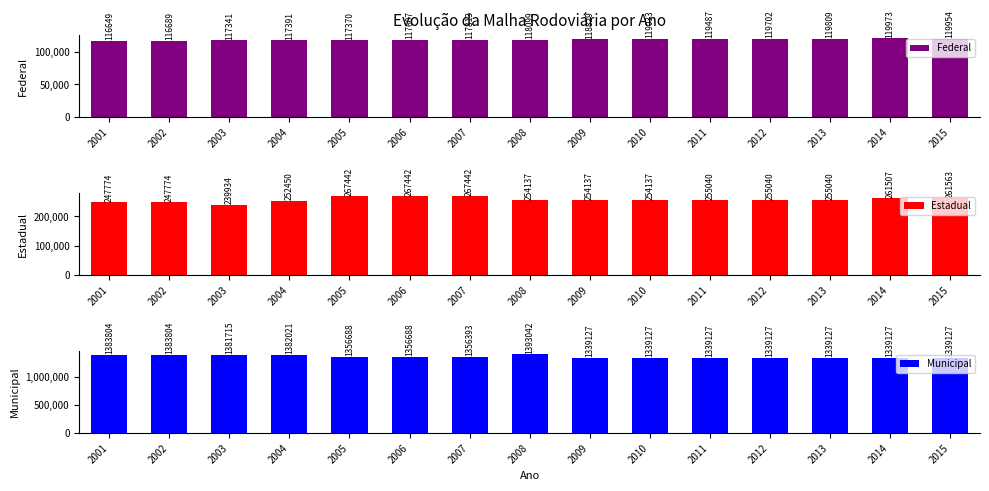

What is the total value across all series at 2001?

1748227.5